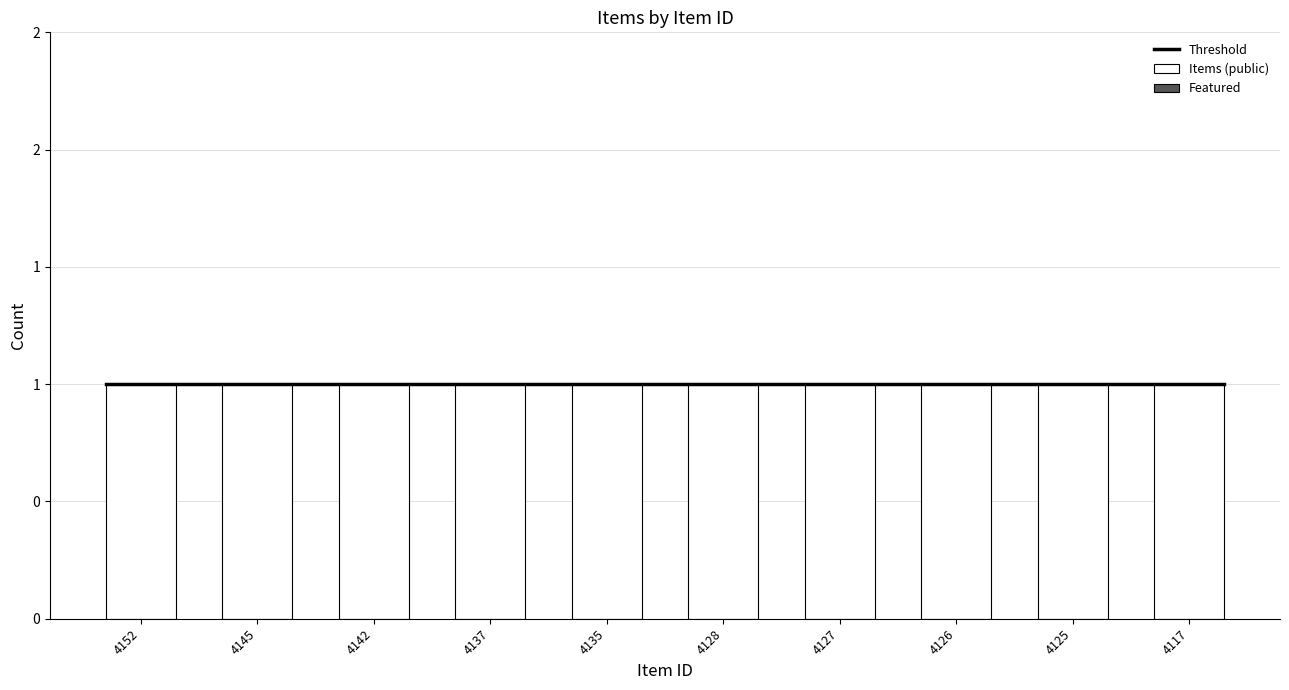

Rank the series by their maximum value, from lowest to highest.

Featured, Items (public)